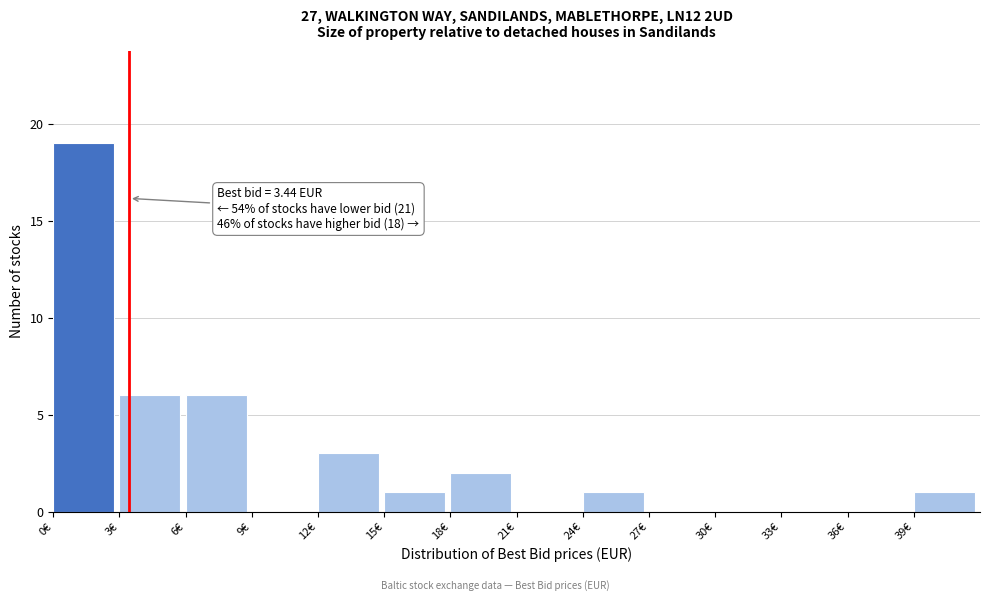

Which range on the x-axis has the tallest bar?

0 to 3